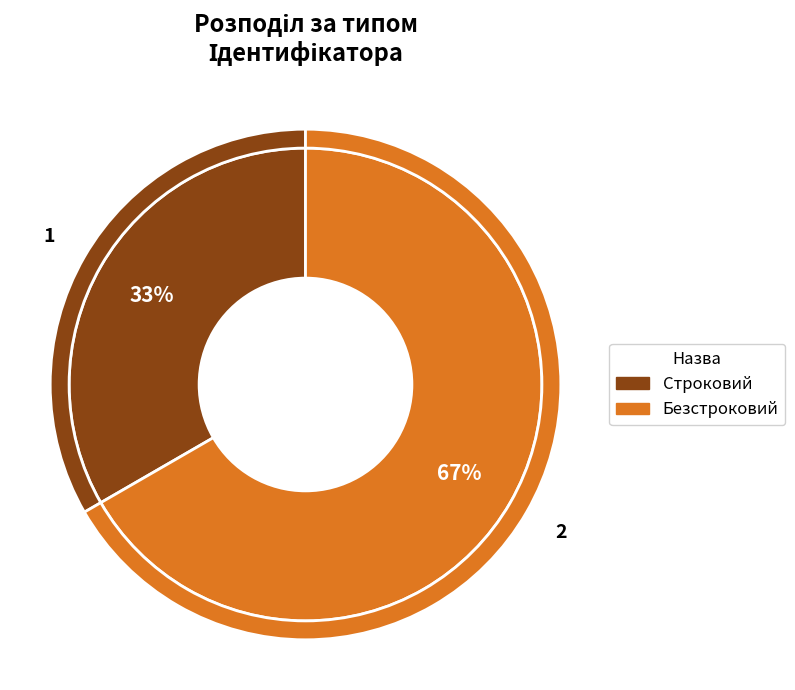

Which slice is the smallest?

Строковий